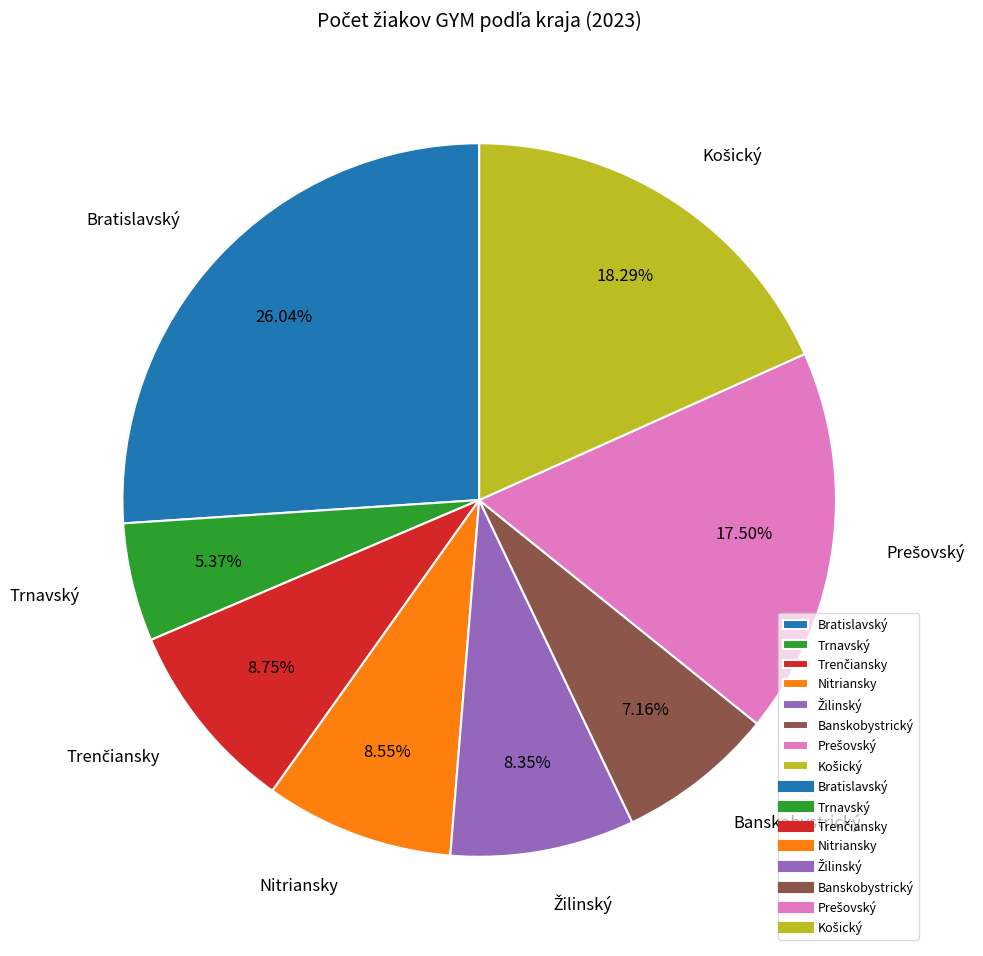

How many slices are in this pie chart?

8